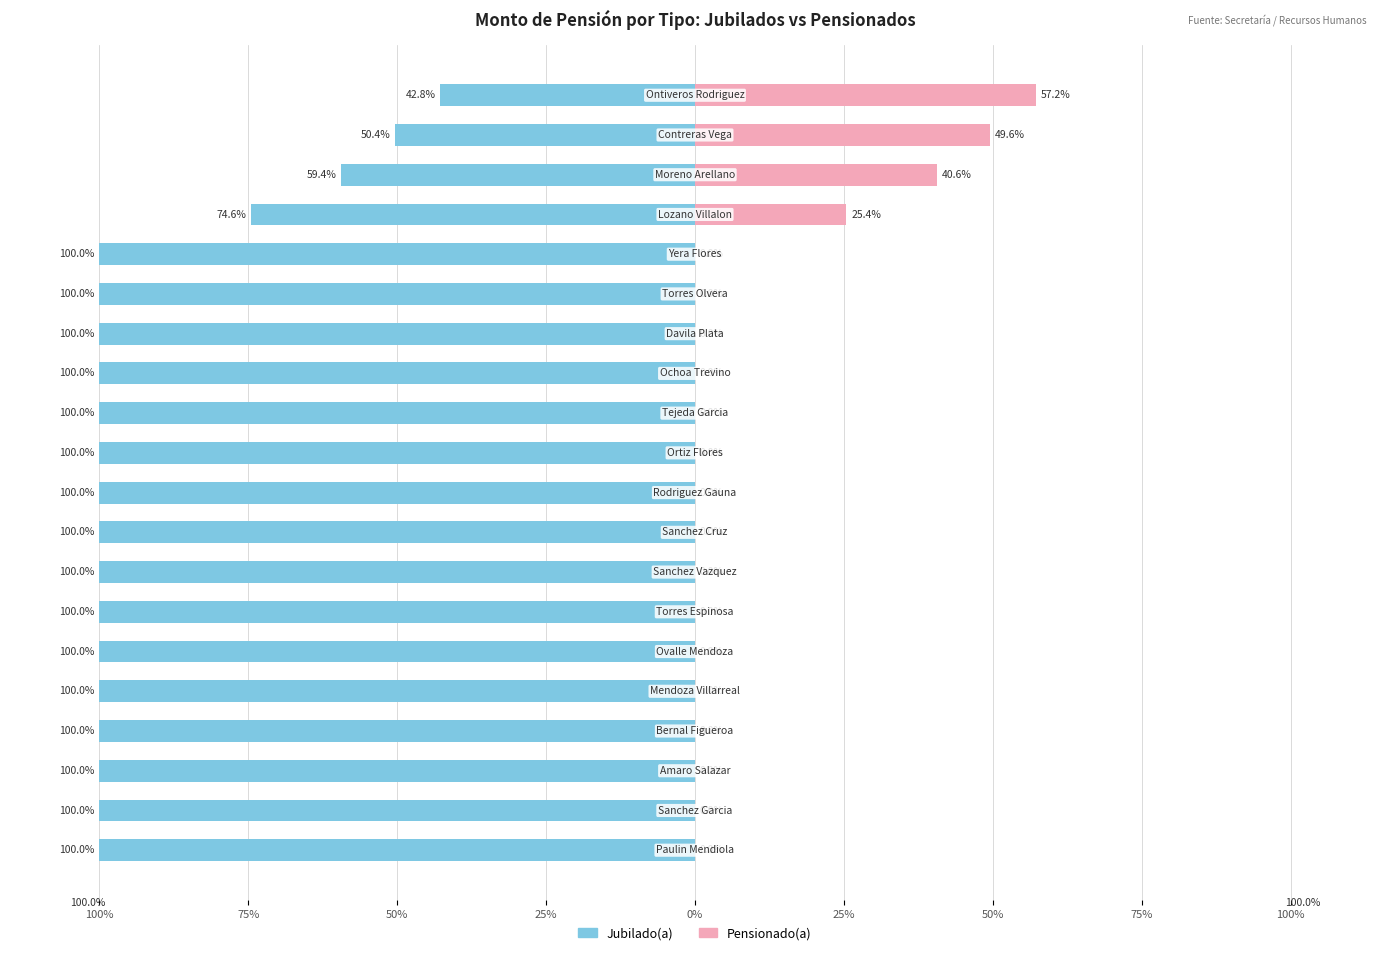

How many series are shown in this chart?

2